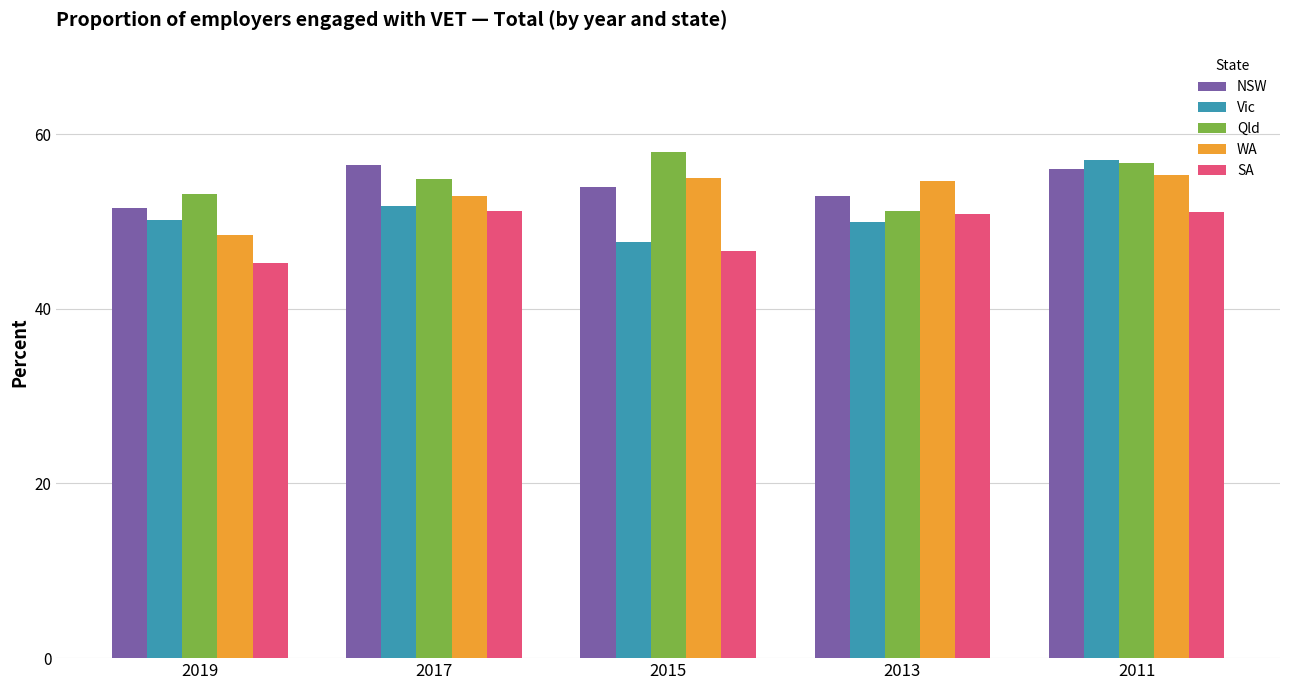

What is the average value of the SA series?

49.0